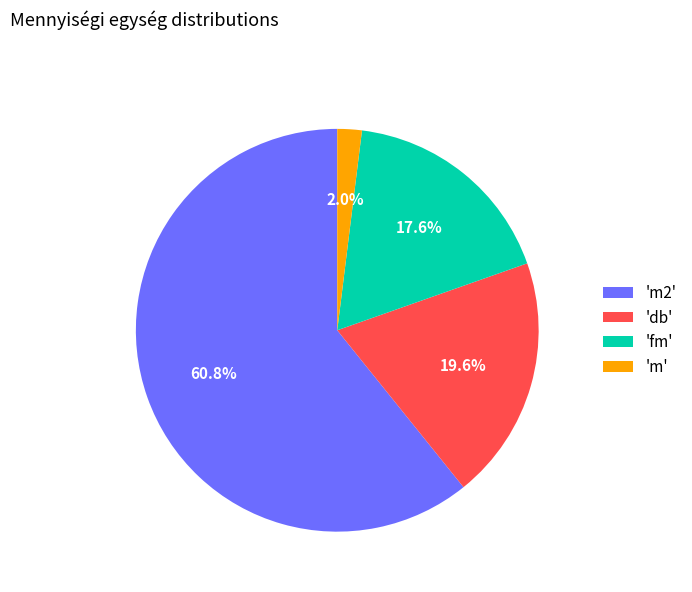

Which category has the biggest portion of the pie?

'm2'